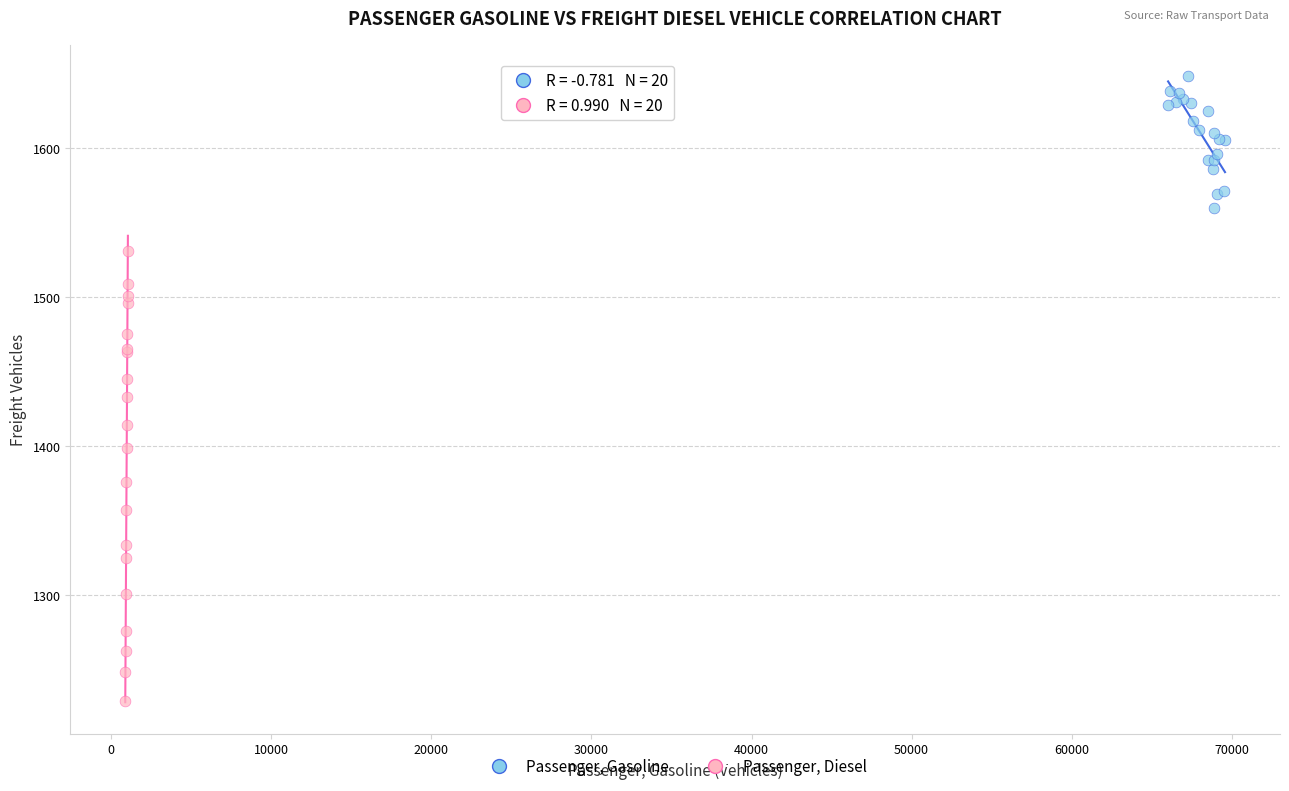

Which series contains the highest Y value?

Passenger, Gasoline